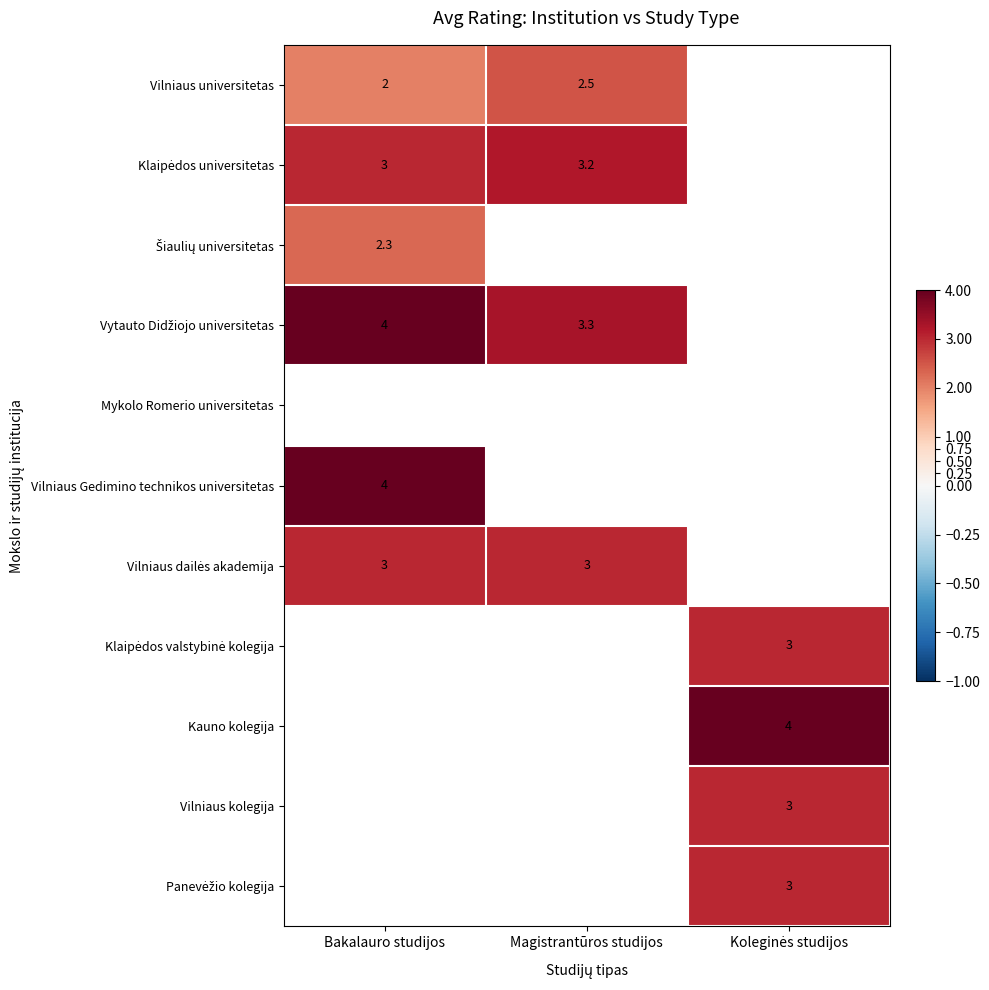

Is it true that Vilniaus dailės akademija equals 1.0 at Bakalauro studijos?

False